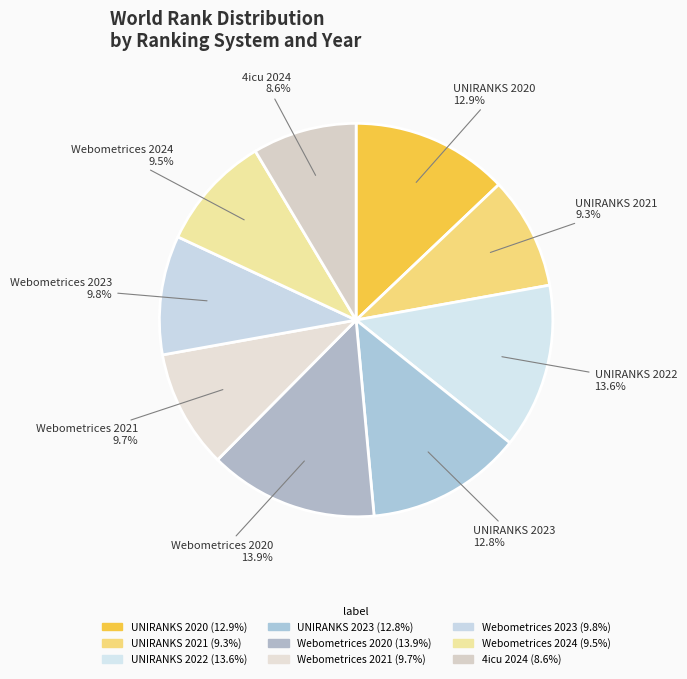

What is the total percentage of UNIRANKS 2022 and UNIRANKS 2023?

26.4%